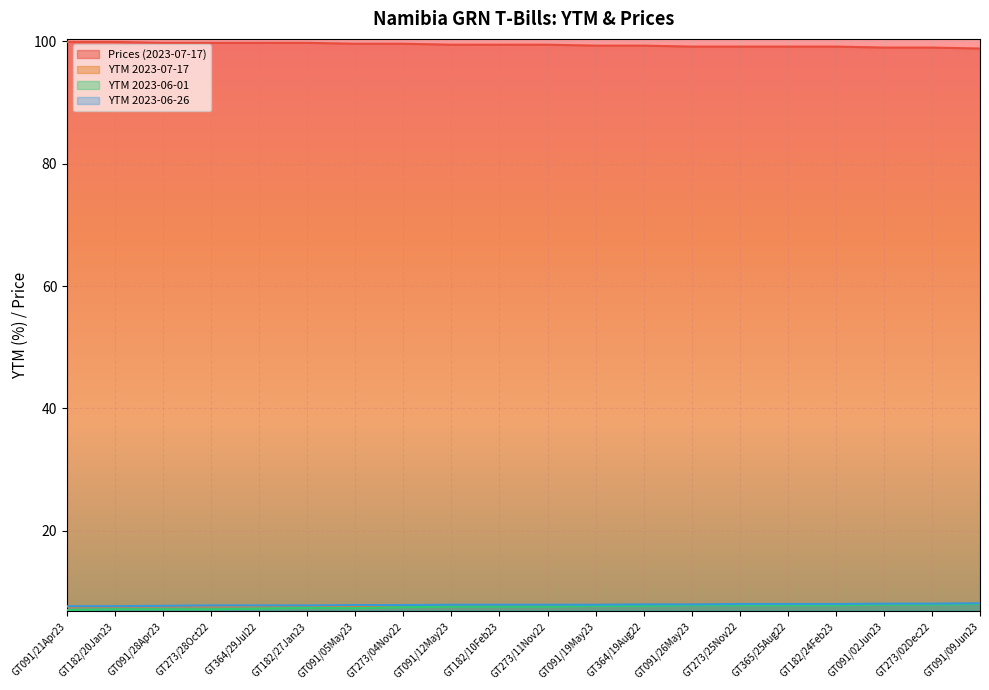

True or false: YTM 2023-06-26 and YTM 2023-07-17 cross at least once.

False